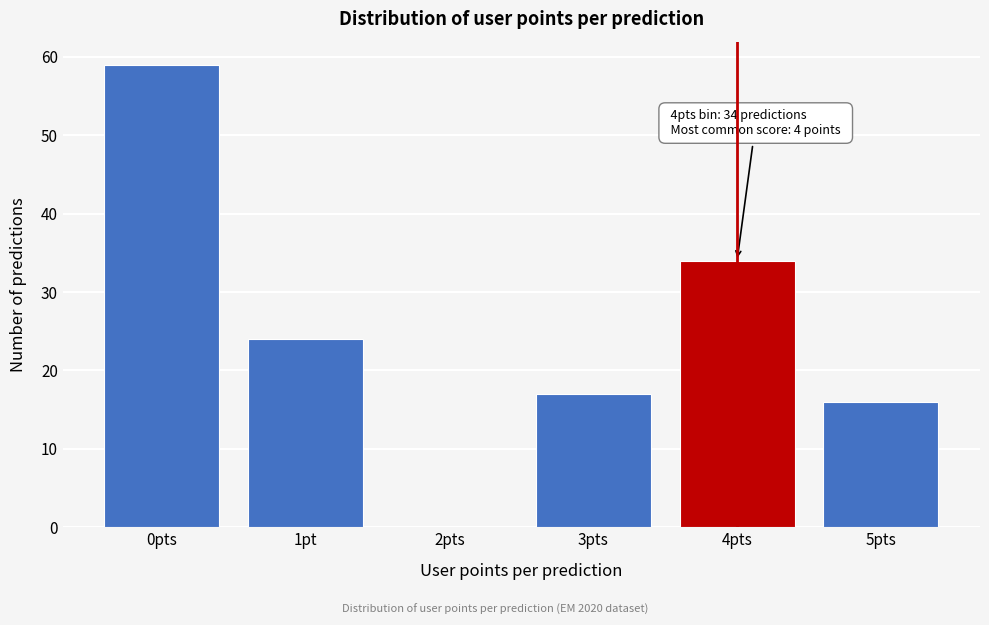

Reading left to right, transcribe all the data shown in this chart.

0pts=59	1pt=24	2pts=0	3pts=17	4pts=34	5pts=16